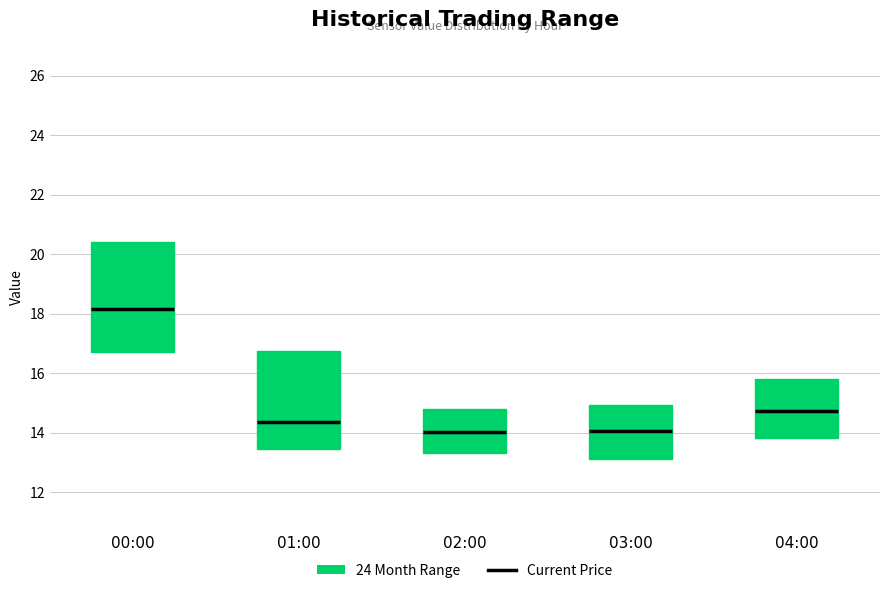

Which box's median line is the highest?

00:00